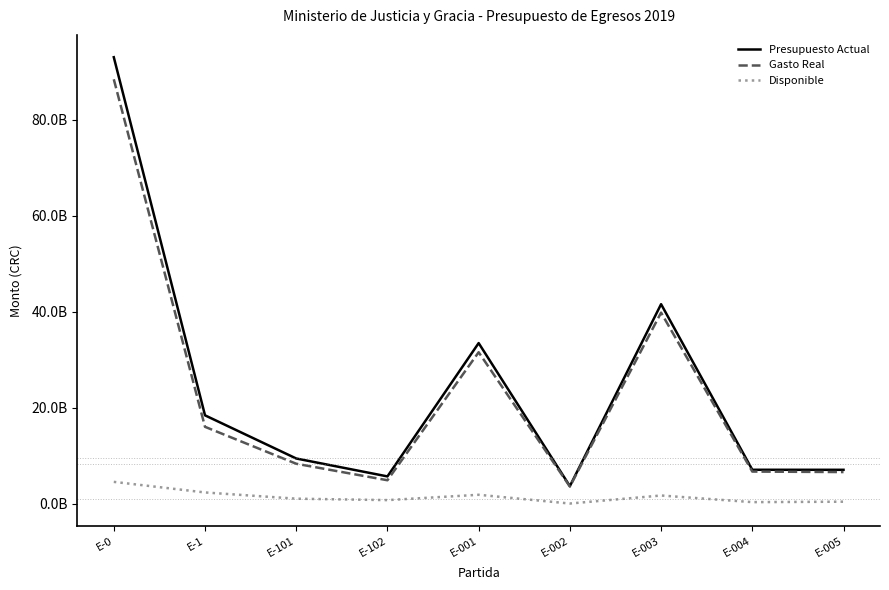

Is the value of Presupuesto Actual at E-002 greater than the value of Gasto Real at E-102?

No